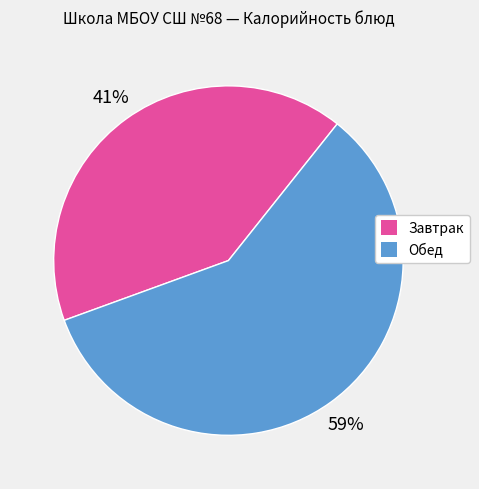

Is there any slice that represents more than half of the pie?

Yes